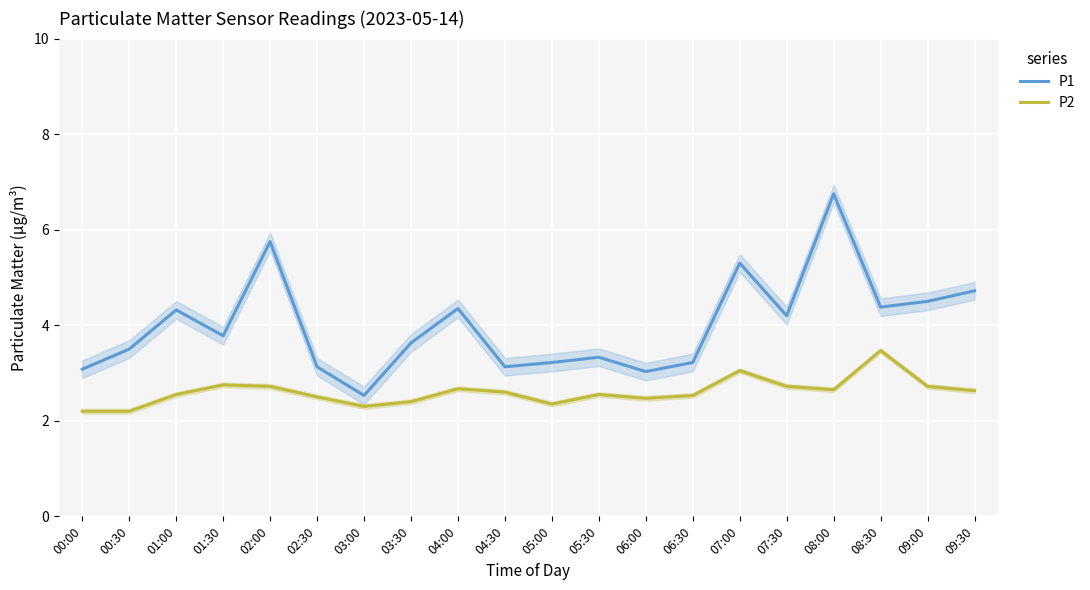

Is the value of P1 at 04:00 greater than the value of P2 at 02:00?

Yes